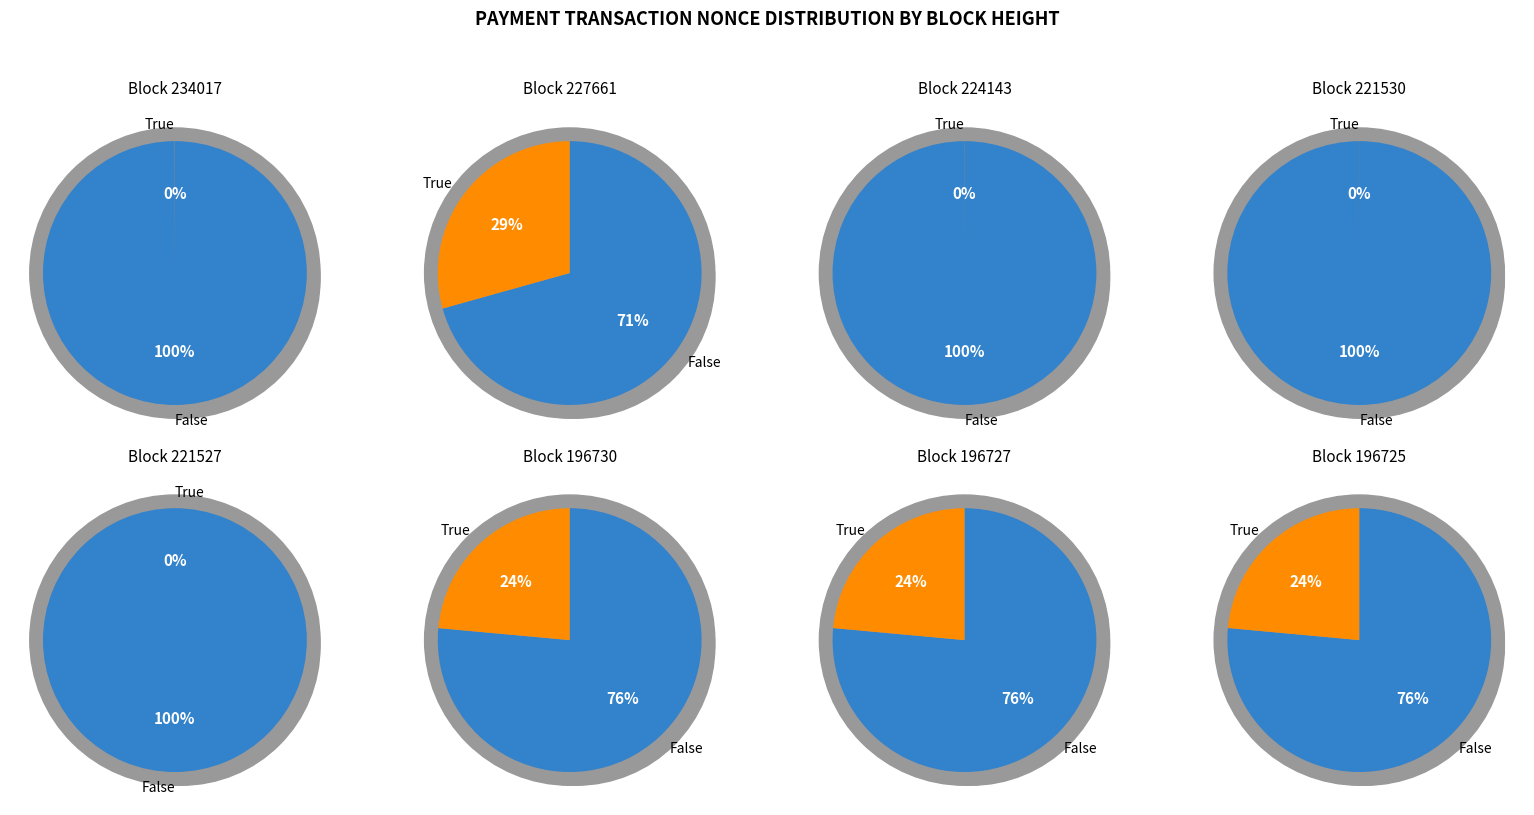

Count the number of slices in the pie.

8